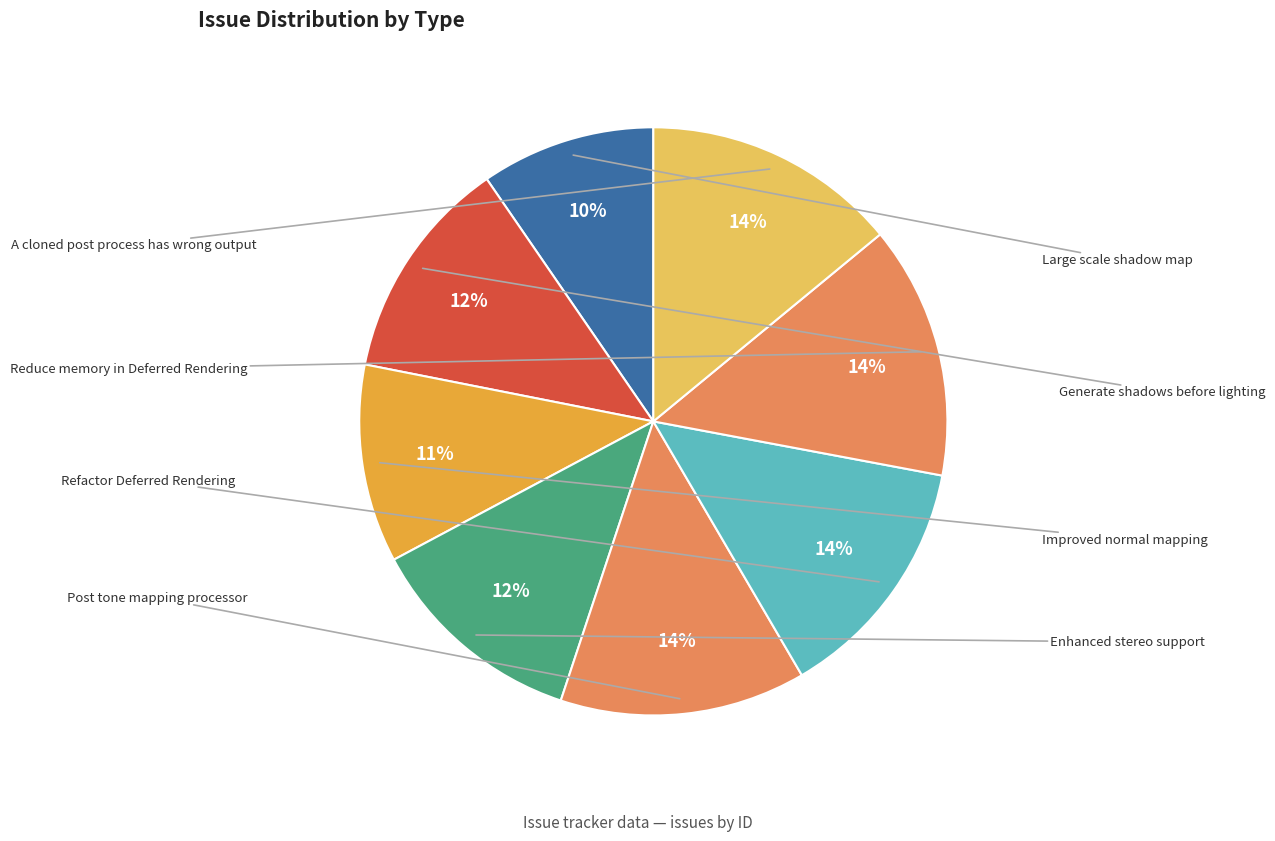

Is there a majority slice in this chart?

No